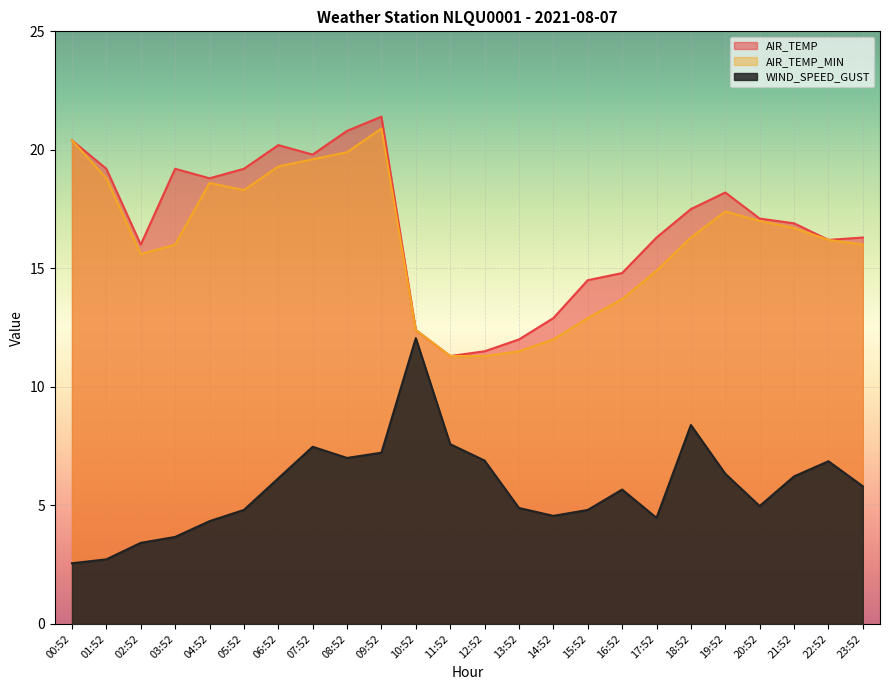

Which has a higher value, 11:52 or 08:52?

08:52